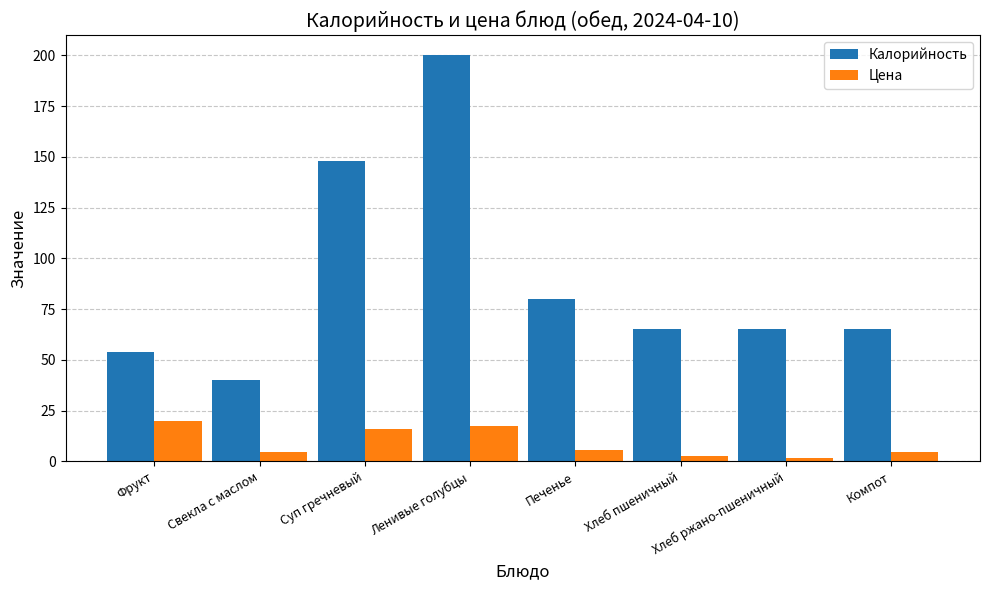

At Хлеб ржано-пшеничный, list the series in order from smallest to largest.

Цена, Калорийность